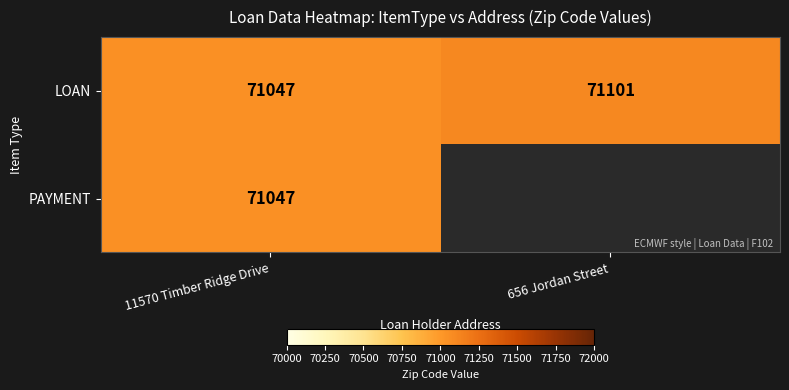

What is the total value across all series at 11570 Timber Ridge Drive?

142094